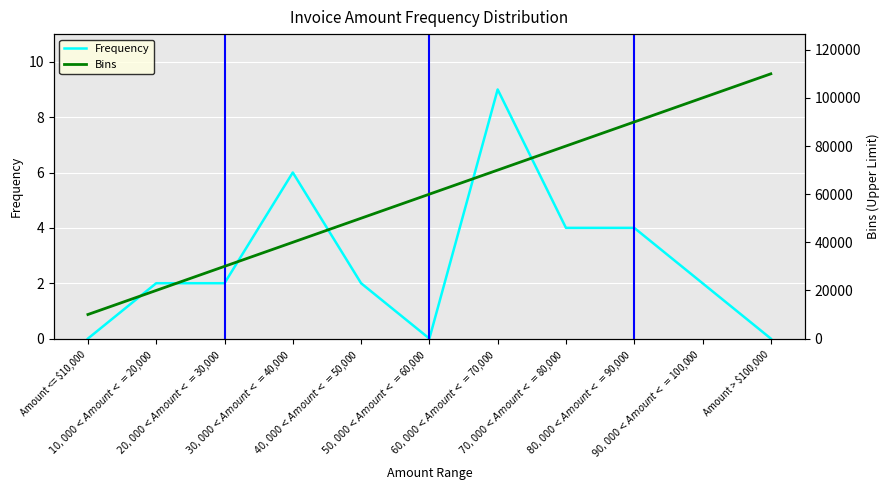

The value of Frequency at $70,000 < Amount <= $80,000 is 6. True or false?

False